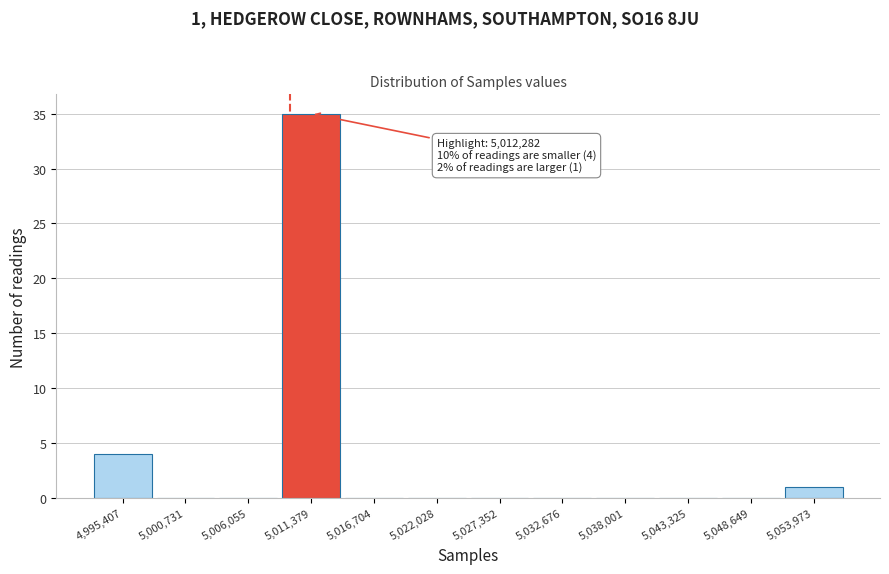

Reading left to right, transcribe all the data shown in this chart.

4,995,407=4	5,000,731=0	5,006,055=0	5,011,379=35	5,016,704=0	5,022,028=0	5,027,352=0	5,032,676=0	5,038,001=0	5,043,325=0	5,048,649=0	5,053,973=1